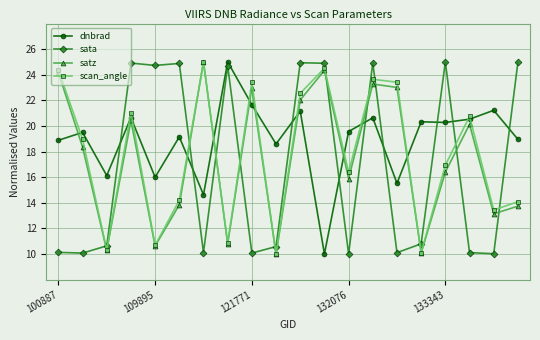

How many lines are shown in the chart?

4